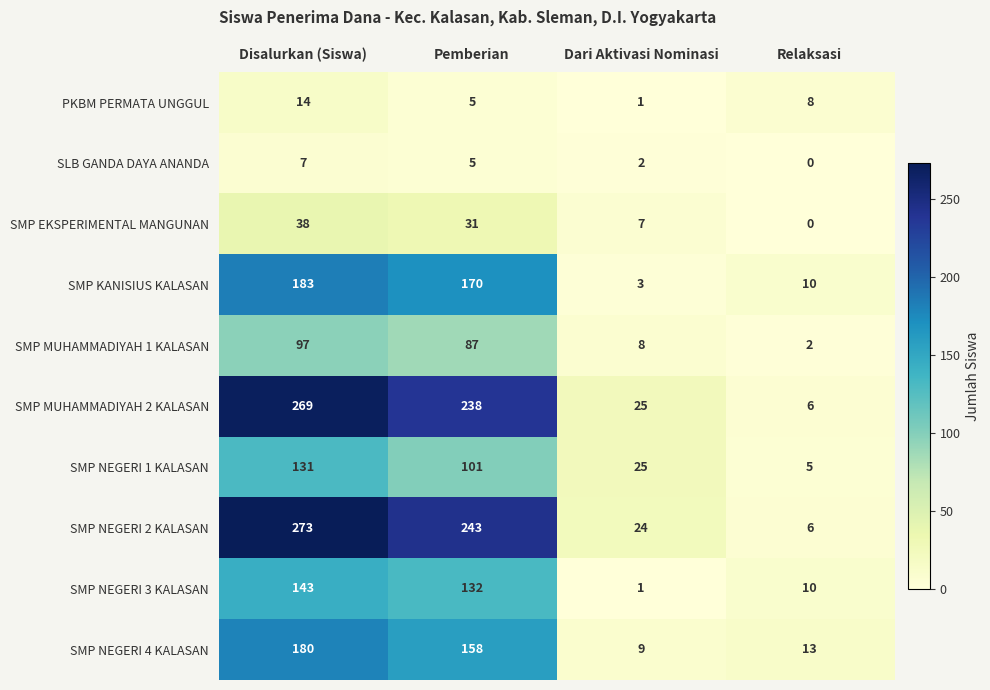

The value of PKBM PERMATA UNGGUL at Dari Aktivasi Nominasi is 2. True or false?

False